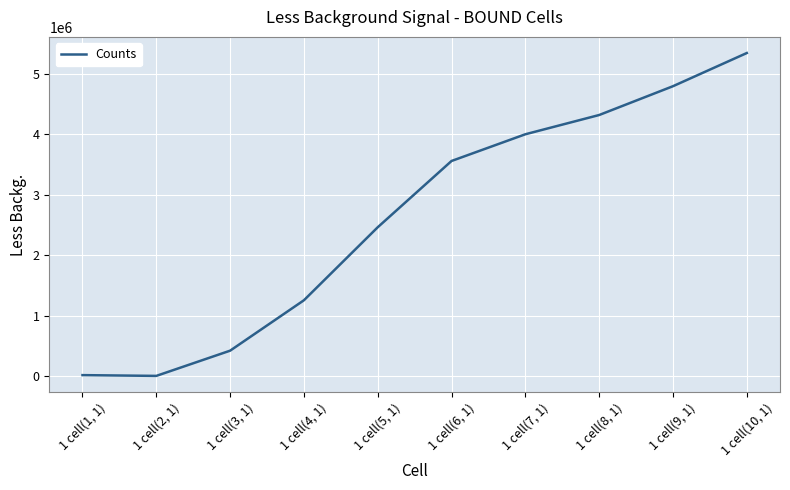

What is the change in value from 1 cell(8, 1) to 1 cell(10, 1)?

+1026427